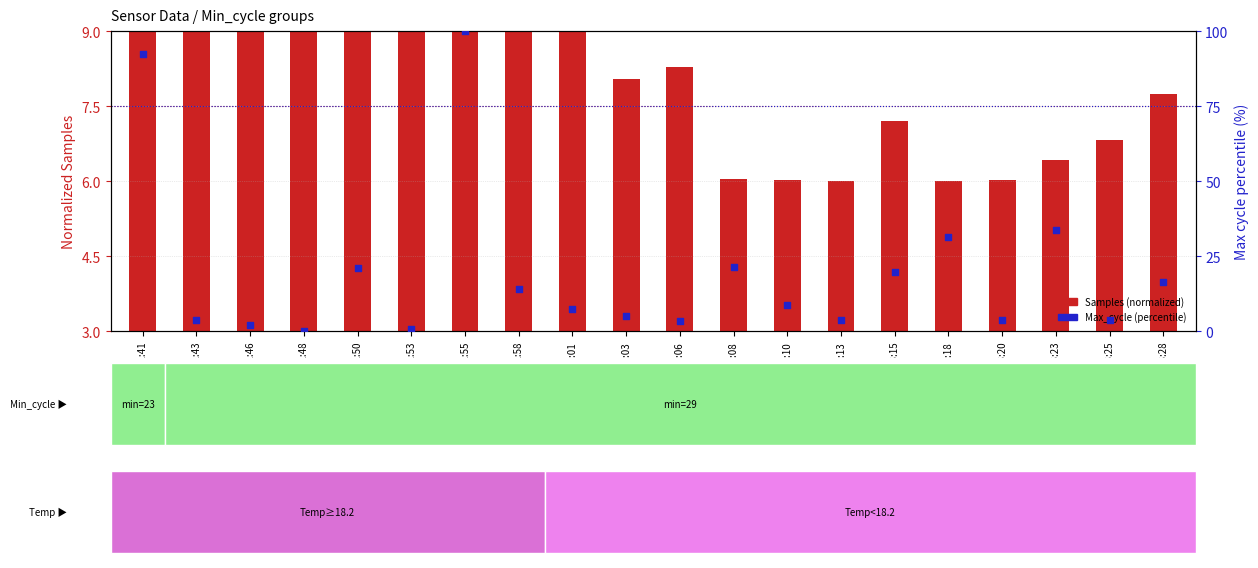

Which series has the widest spread of Y values?

Max_cycle (percentile)